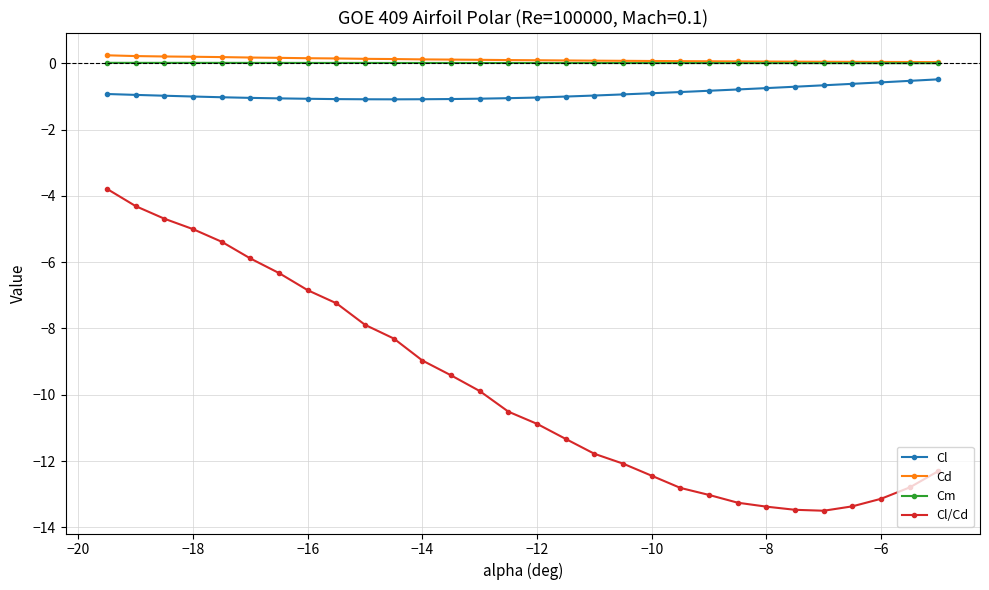

How many series are shown in this chart?

4